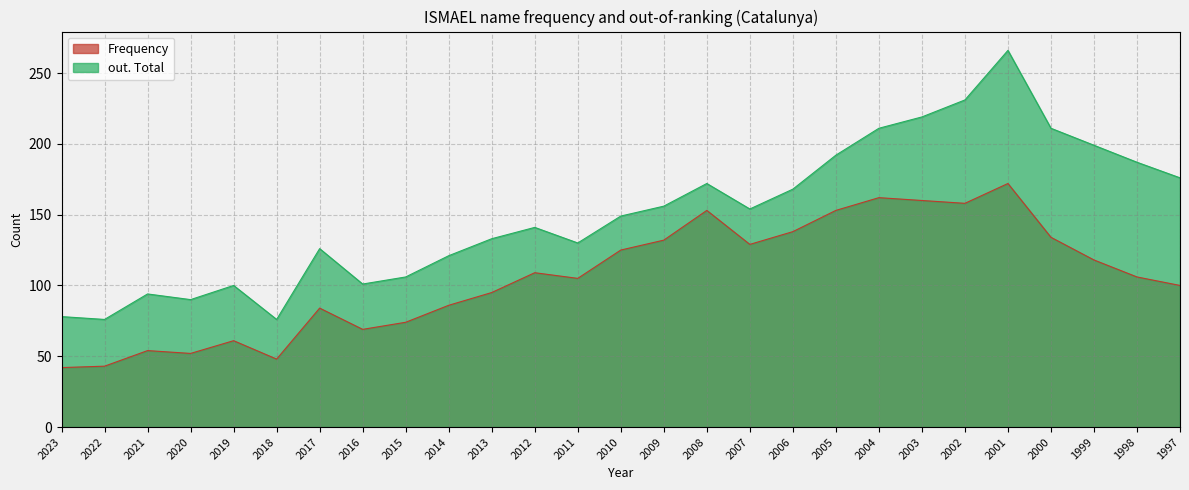

True or false: out. Total and Frequency intersect in this chart.

False